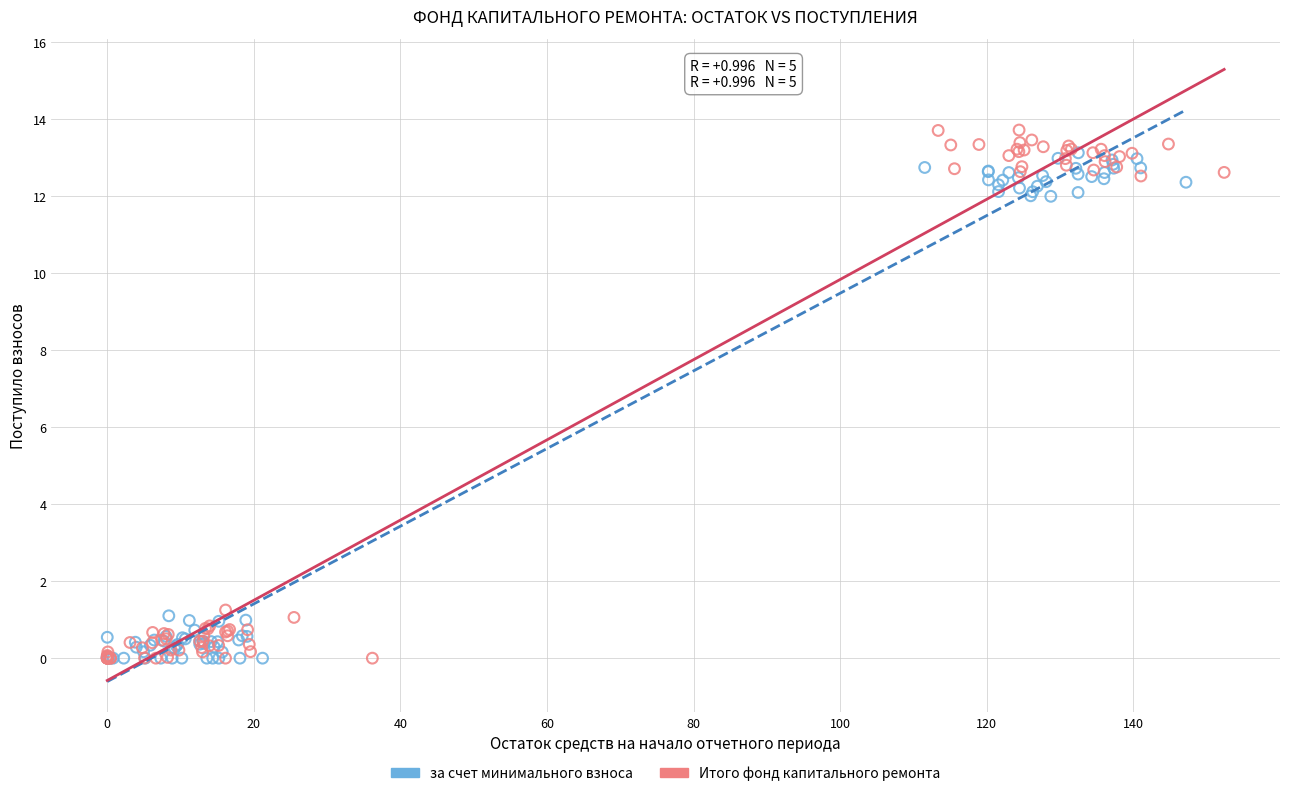

Which series contains the highest Y value?

Итого фонд капитального ремонта